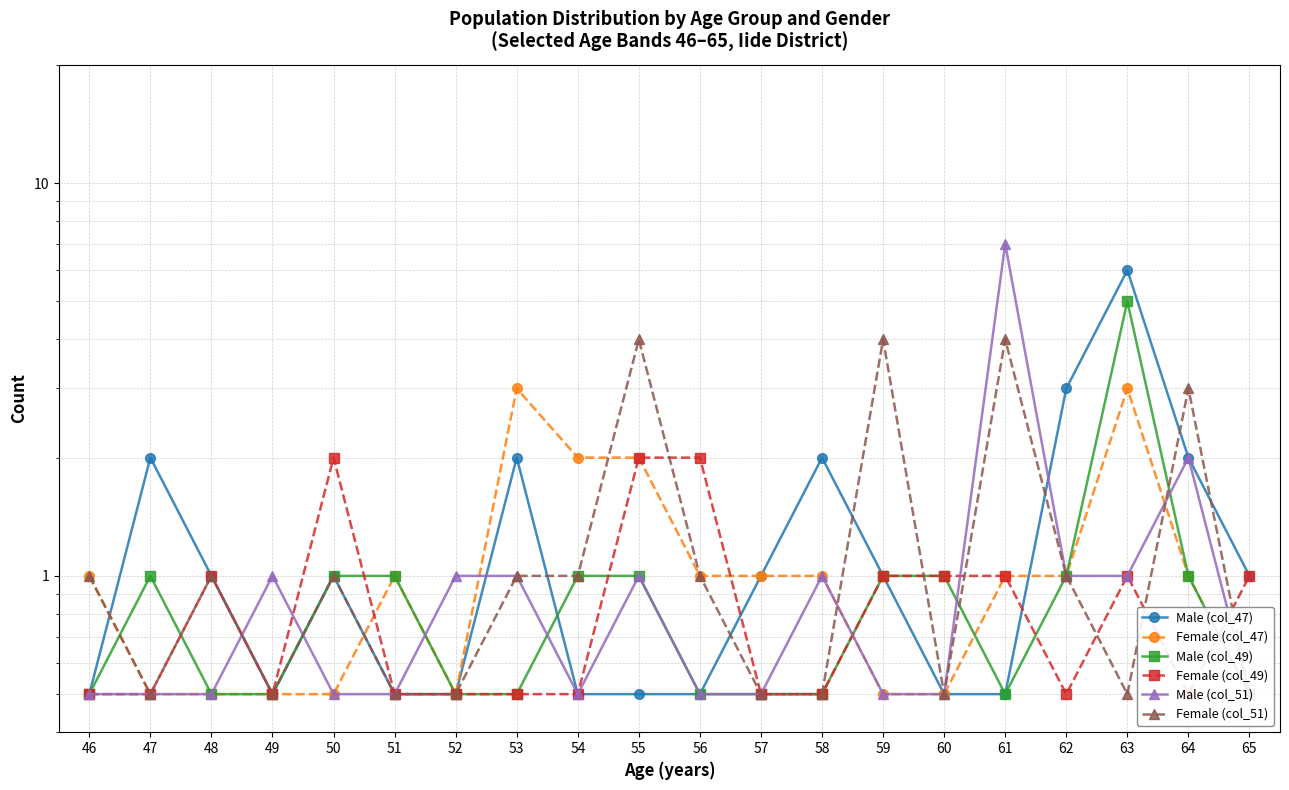

At how many categories does at least one series exceed 6?

1